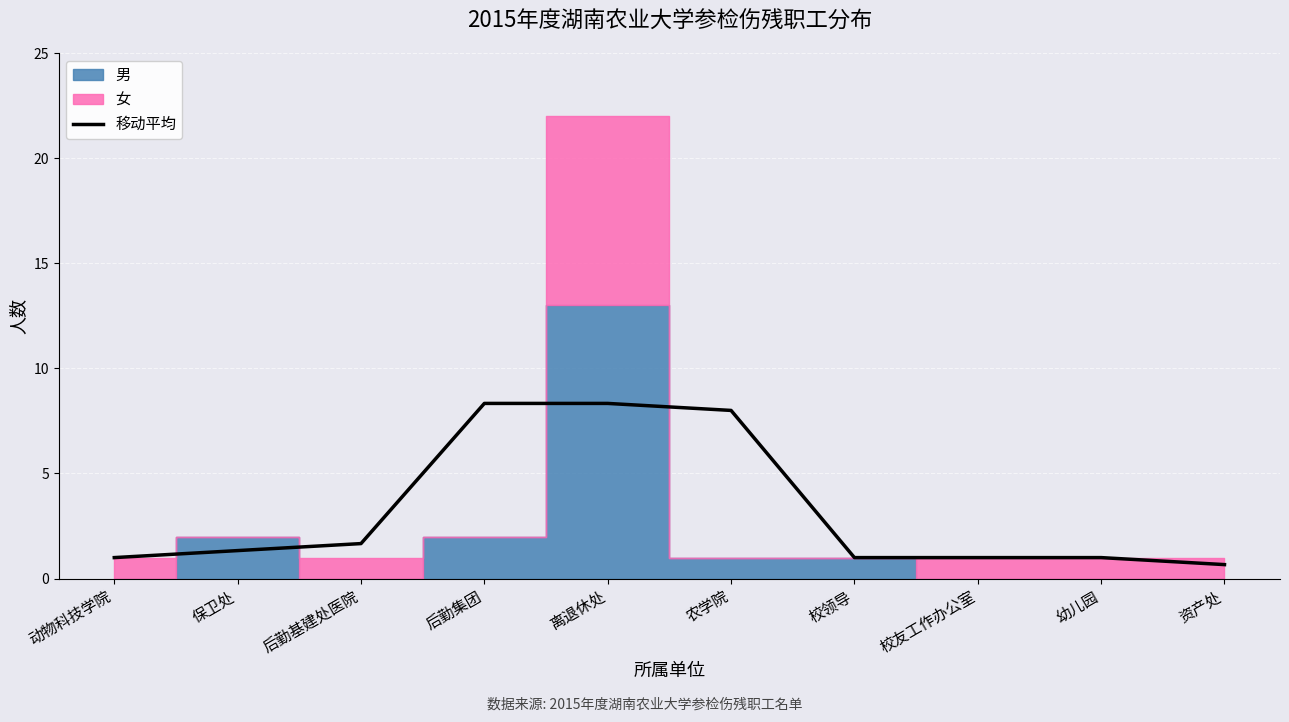

Does the chart display data point markers on the line(s)?

No